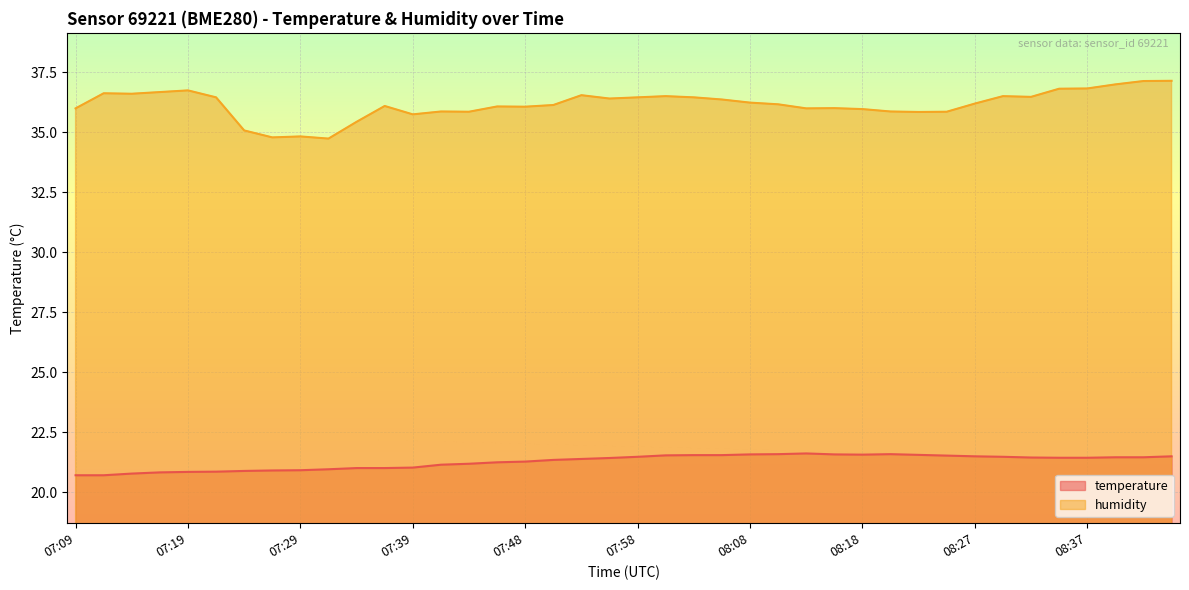

Which category has the highest value in the humidity series?

08:45